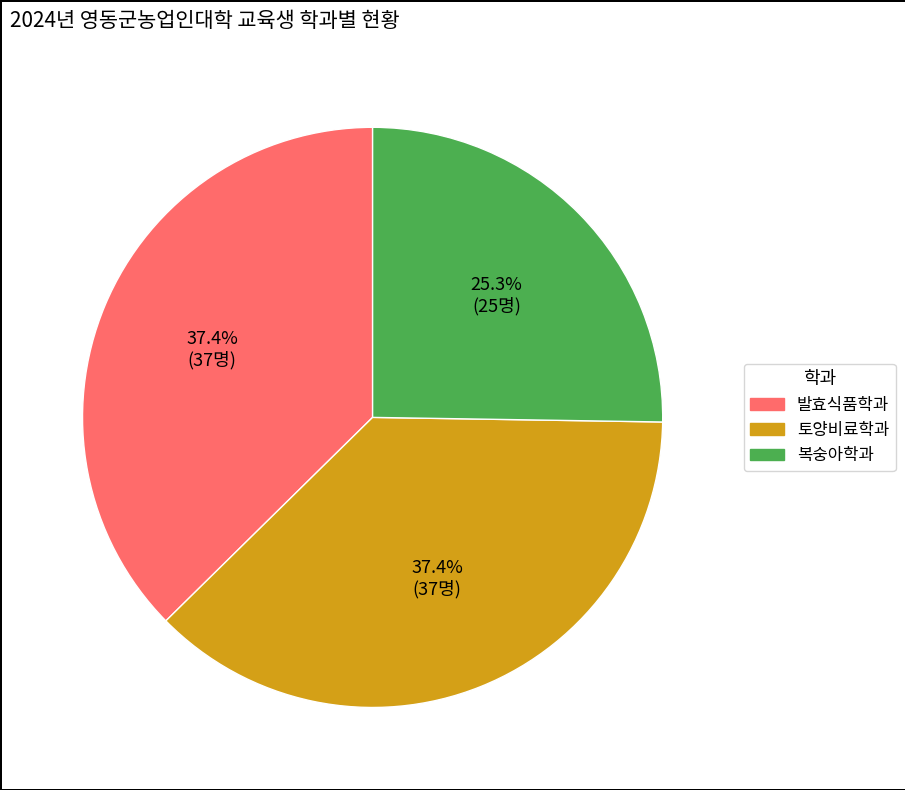

Which category has the smallest portion of the pie?

복숭아학과